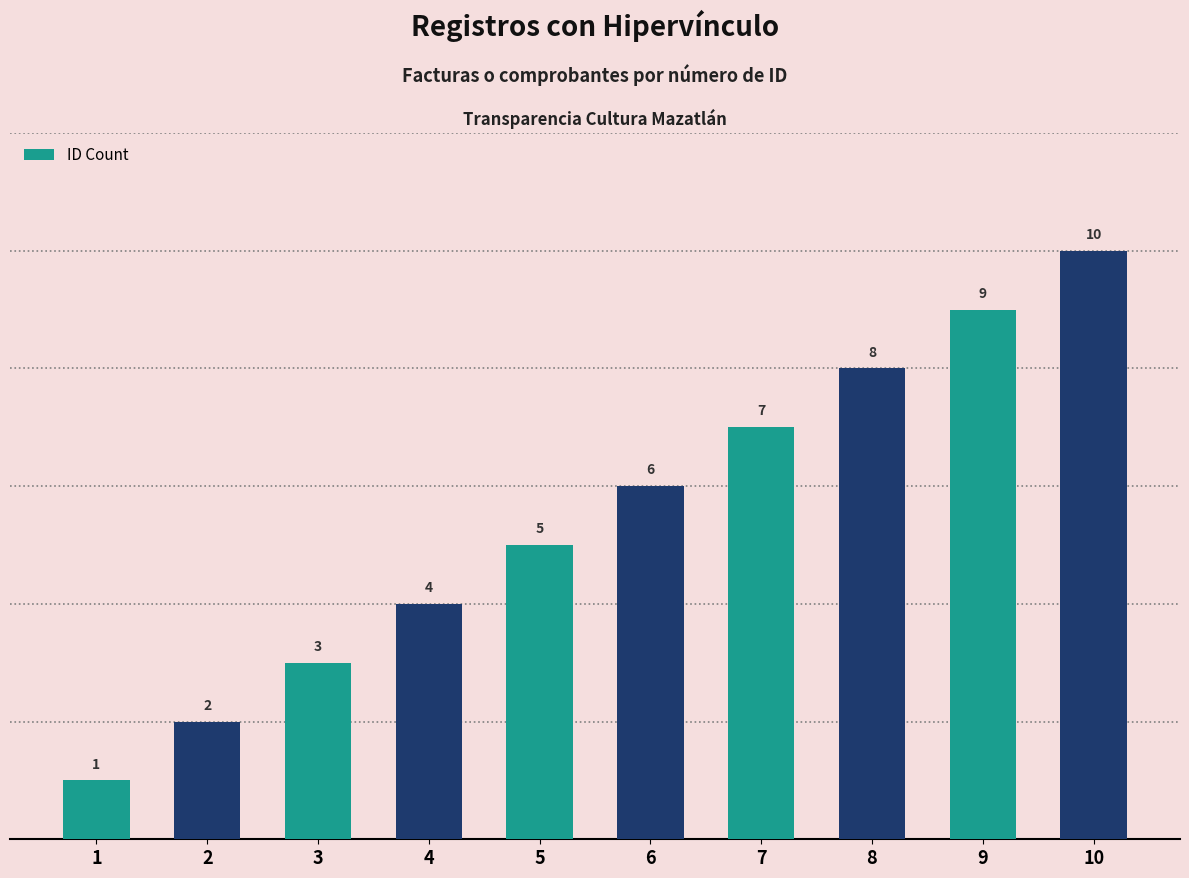

What is the value of the 4th bar from the left?

4